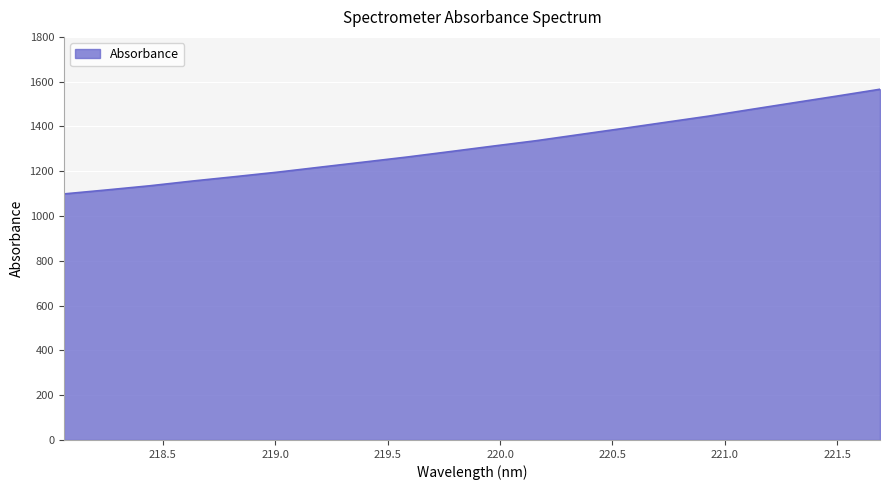

What is the difference between the maximum and minimum values?

467.4